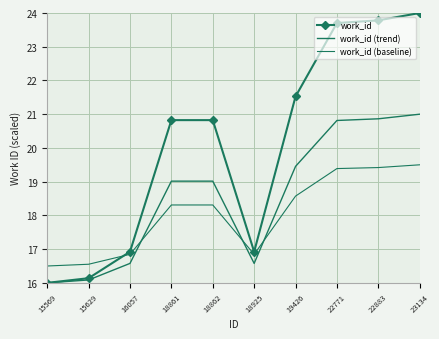

What are all the series names shown in the legend?

work_id, work_id (trend), work_id (baseline)